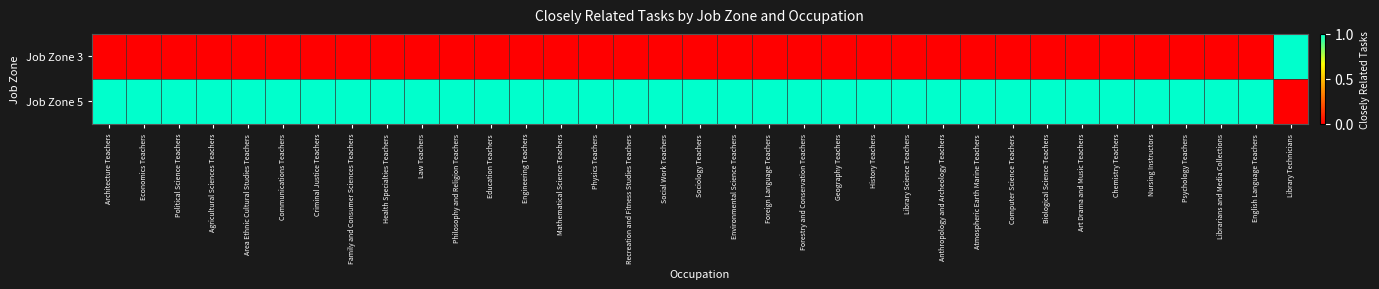

What is the total value across all series at Economics Teachers?

1